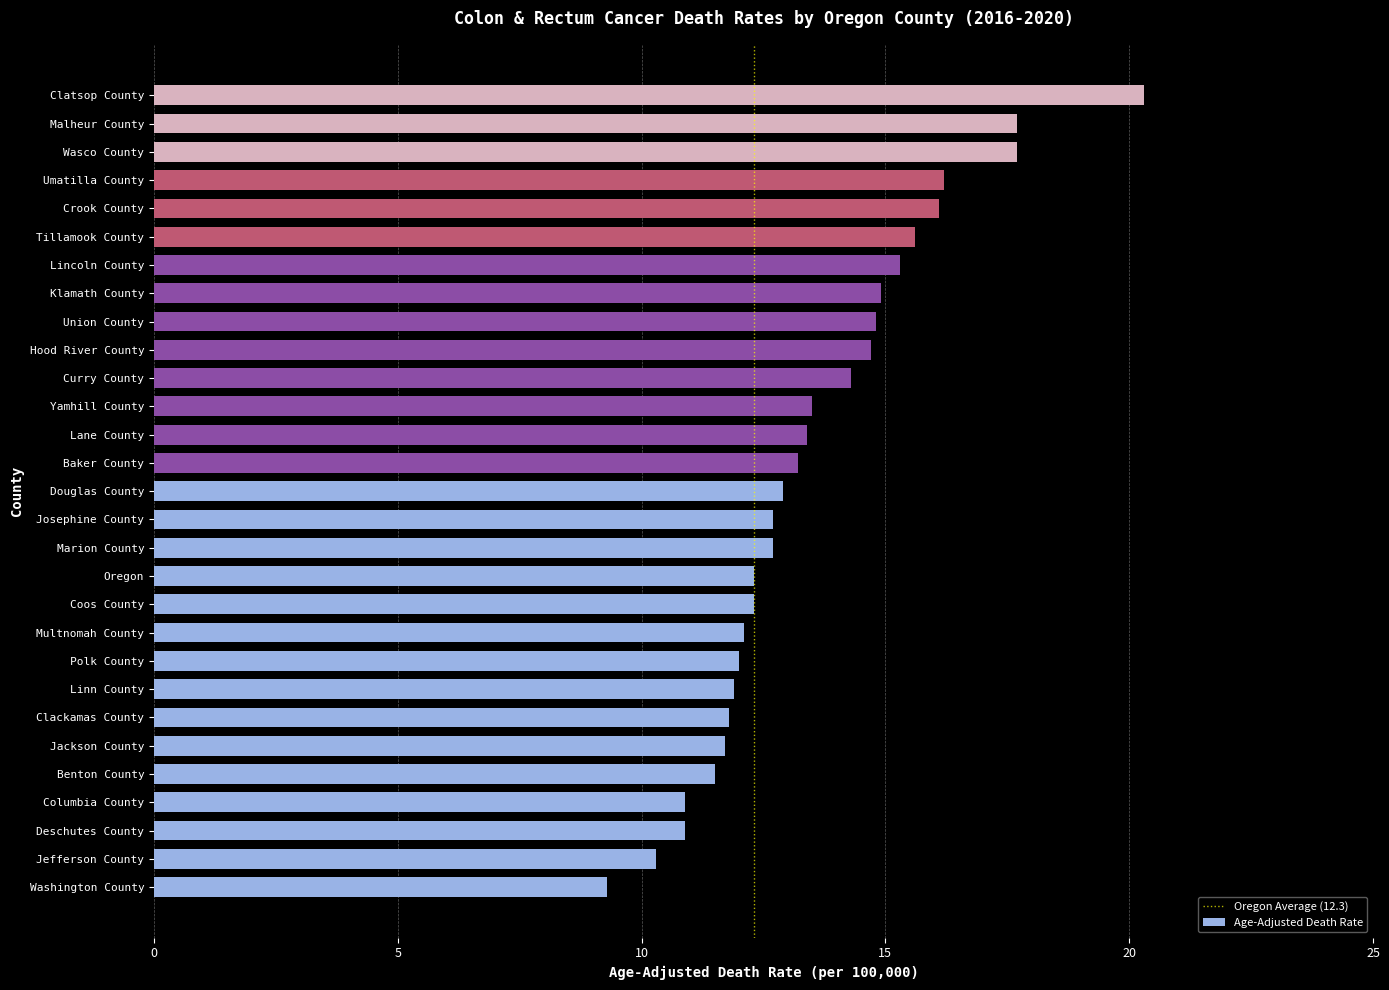

Which label corresponds to the largest value in the chart?

Clatsop County